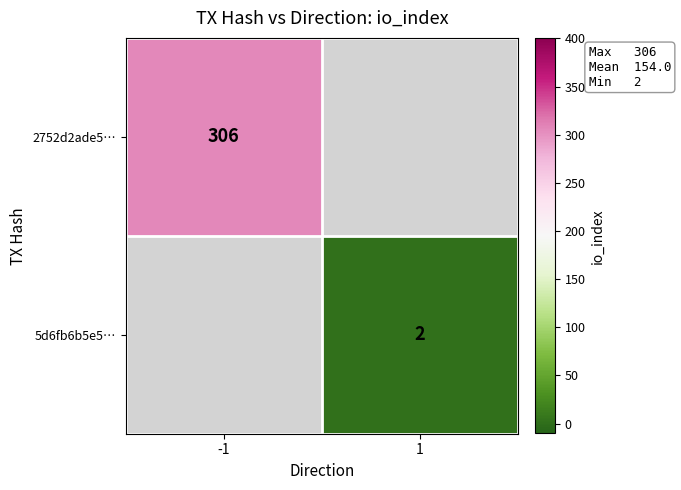

What is the smallest value displayed?

2.0